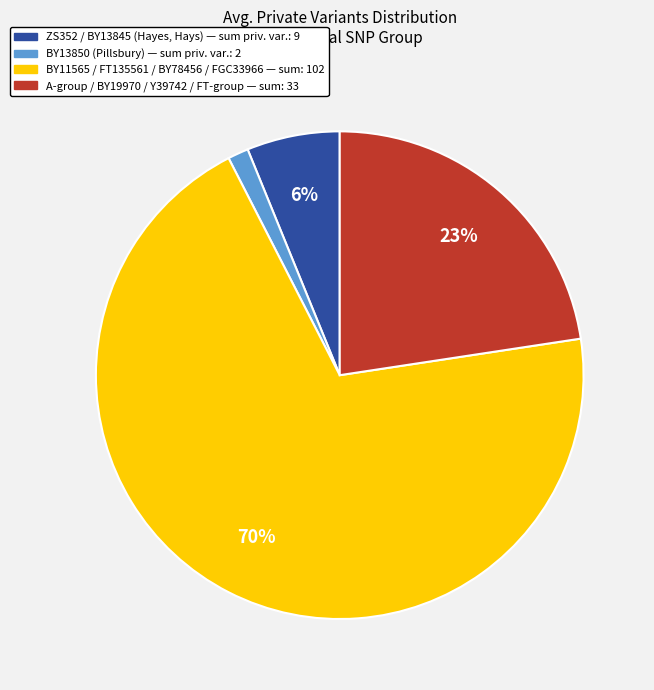

Is there any slice that represents more than half of the pie?

Yes